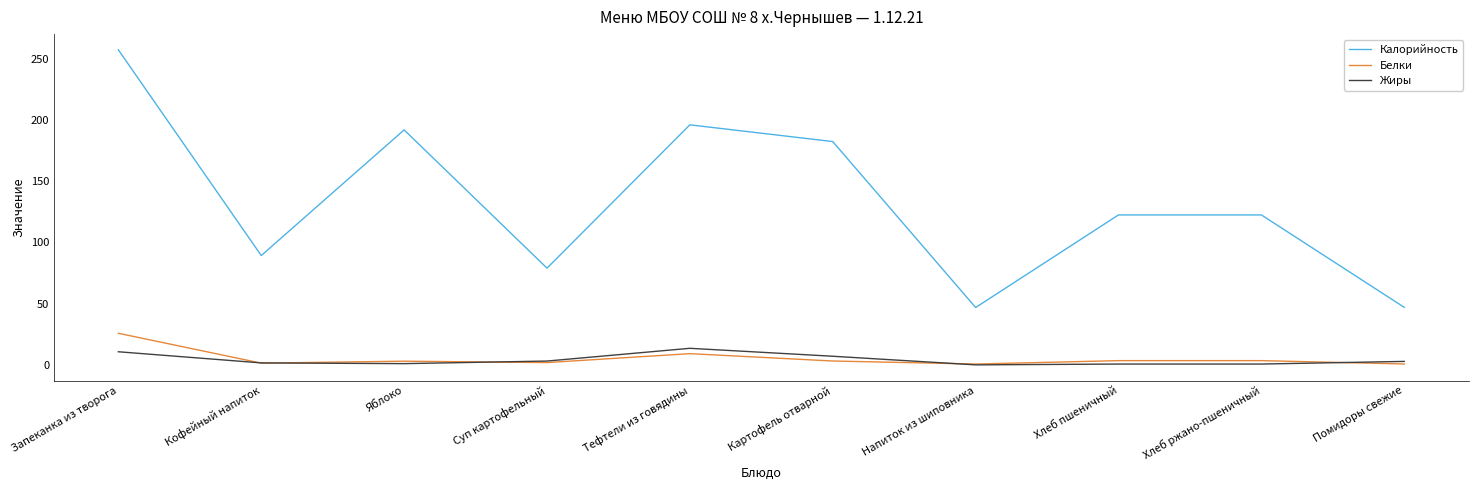

The Жиры series shows 0.7 at Хлеб ржано-пшеничный. True or false?

True